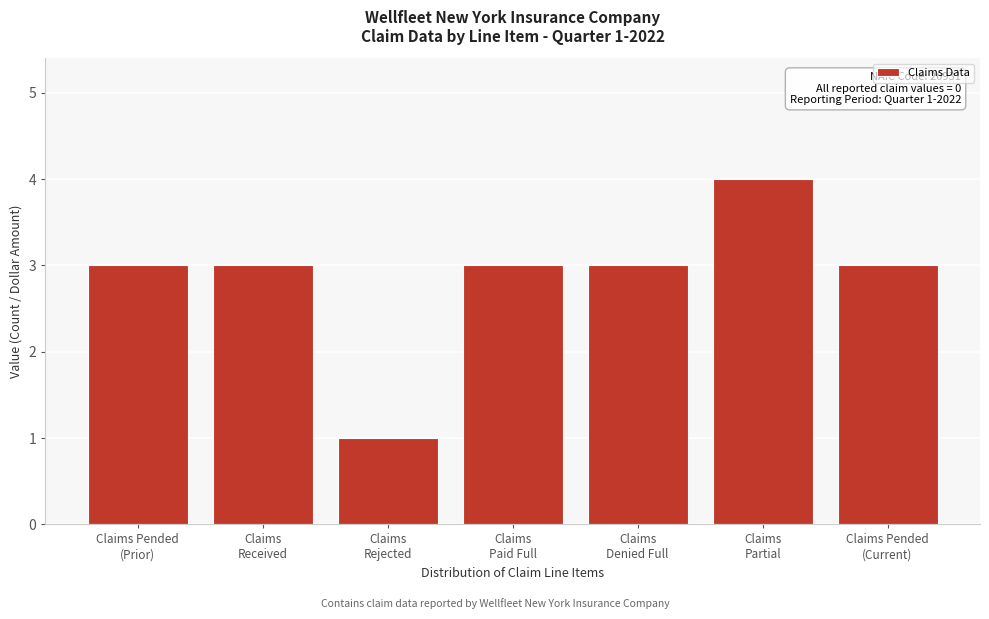

Reading left to right, transcribe all the data shown in this chart.

3	3	1	3	3	4	3